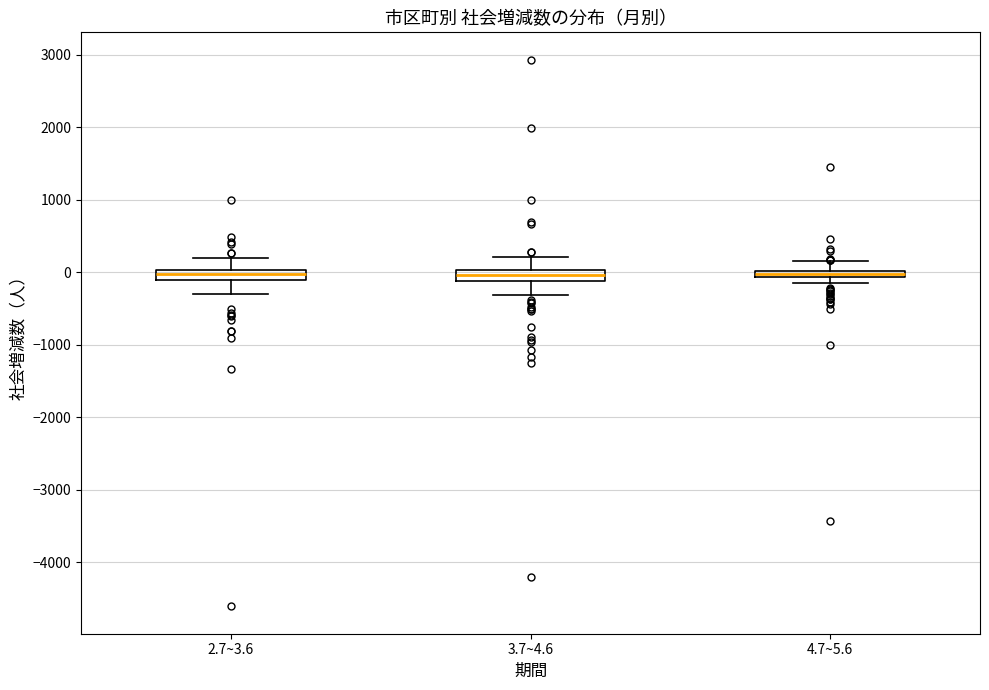

Where is the lower edge of the box for 2.7~3.6 on the y-axis? The values are not printed on the chart, so give them approximately, as read against the axis.

-100